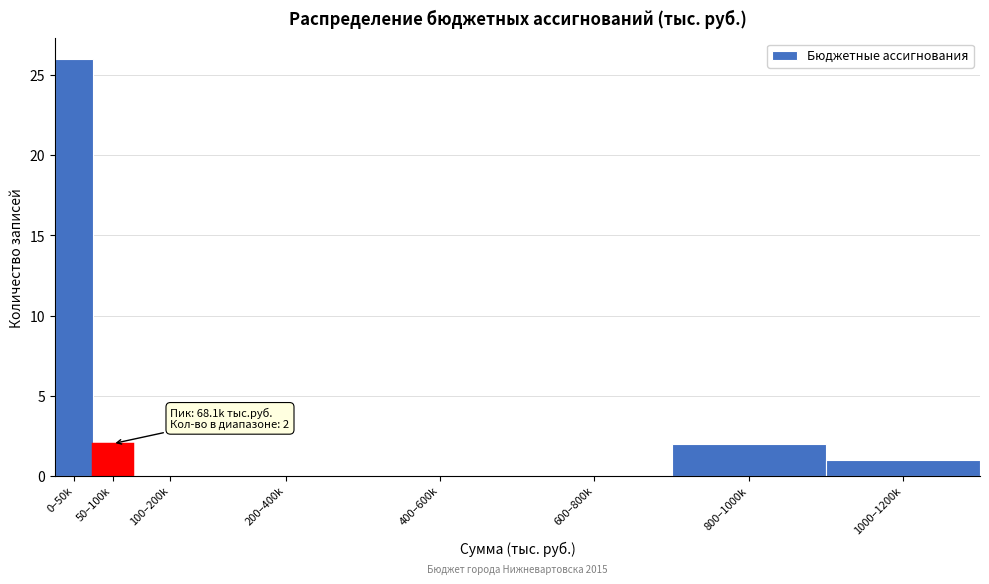

Reading right to left, what are all the values shown in this chart?

1000–1200k=1	800–1000k=2	600–800k=0	400–600k=0	200–400k=0	100–200k=0	50–100k=2	0–50k=26